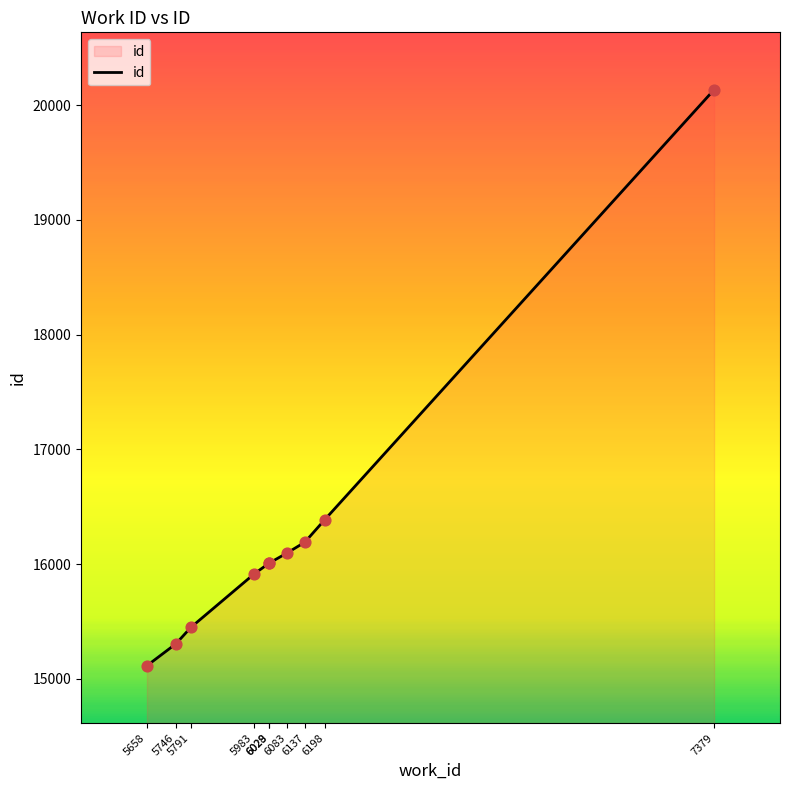

Approximately how many times larger is the value at 5658 compared to 6029?

0.9